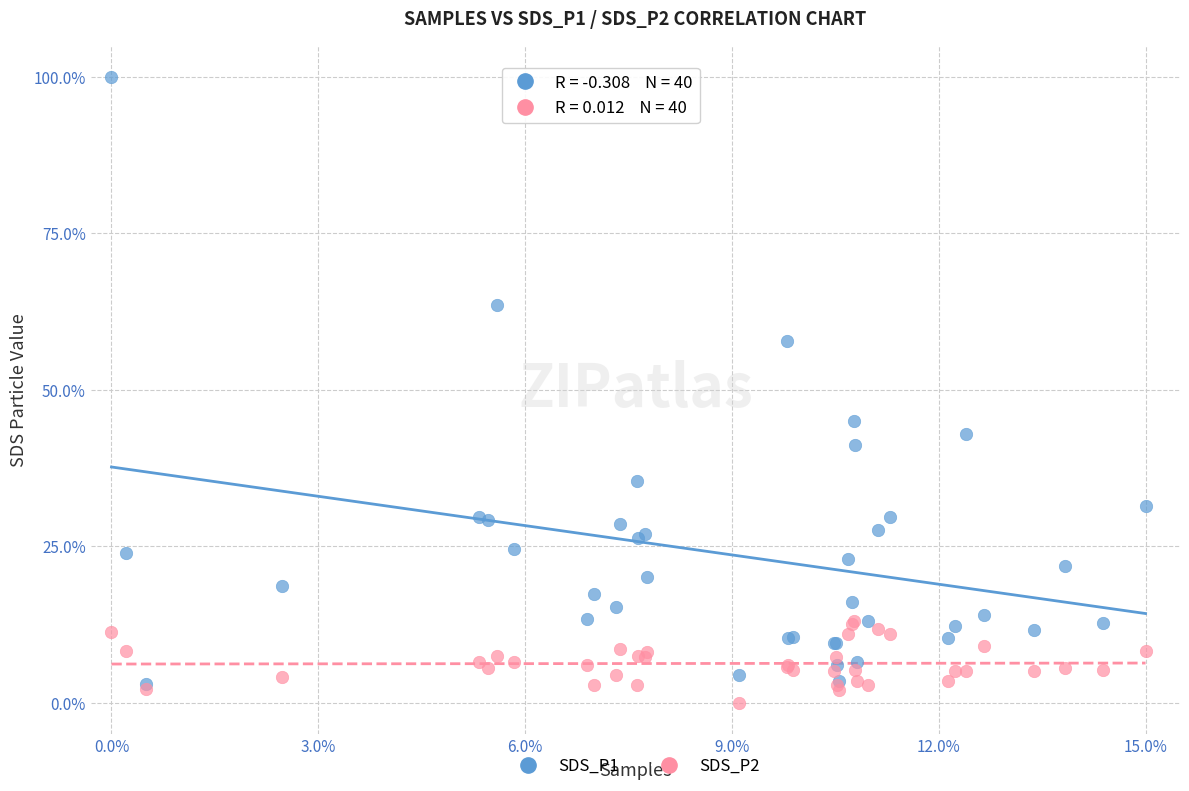

Which series has the widest spread of Y values?

SDS_P1